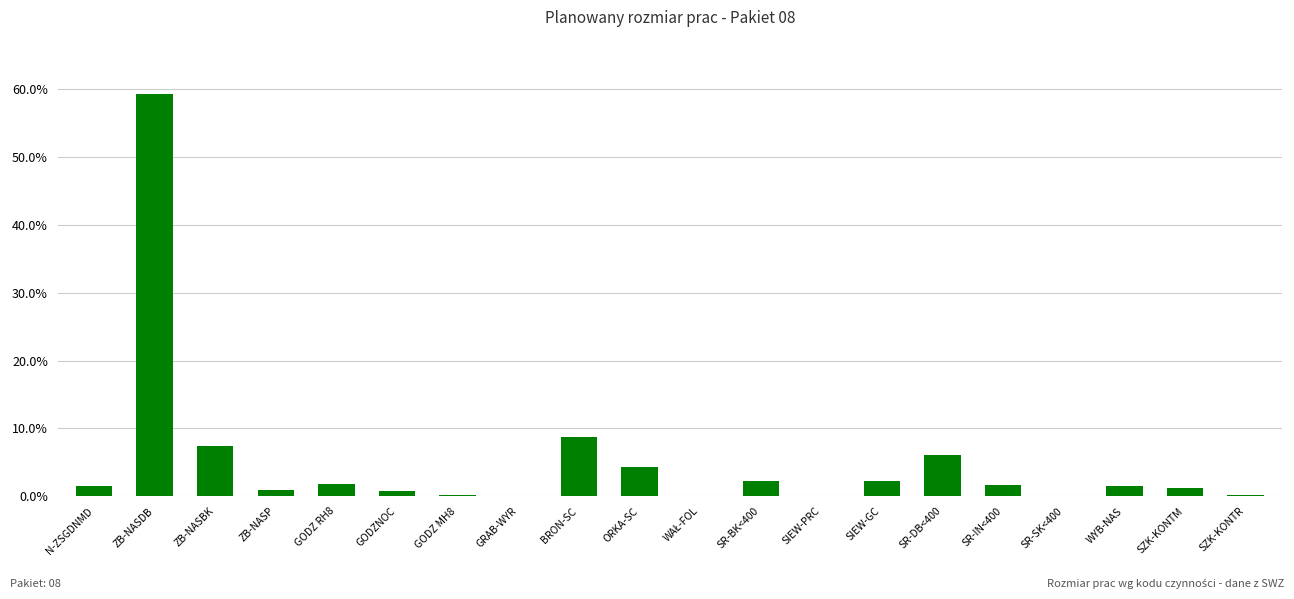

What value does the data have at BRON-SC?

8.8